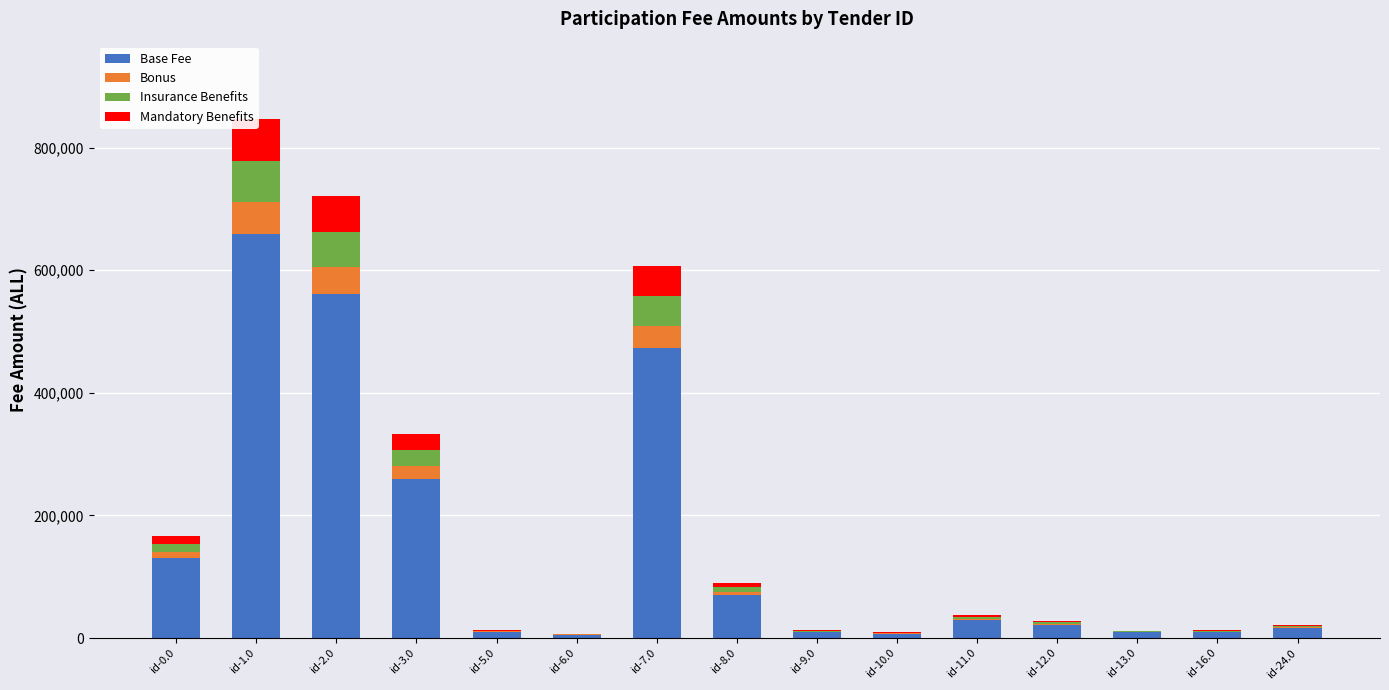

What is the sum of all Mandatory Benefits values?

233214.6